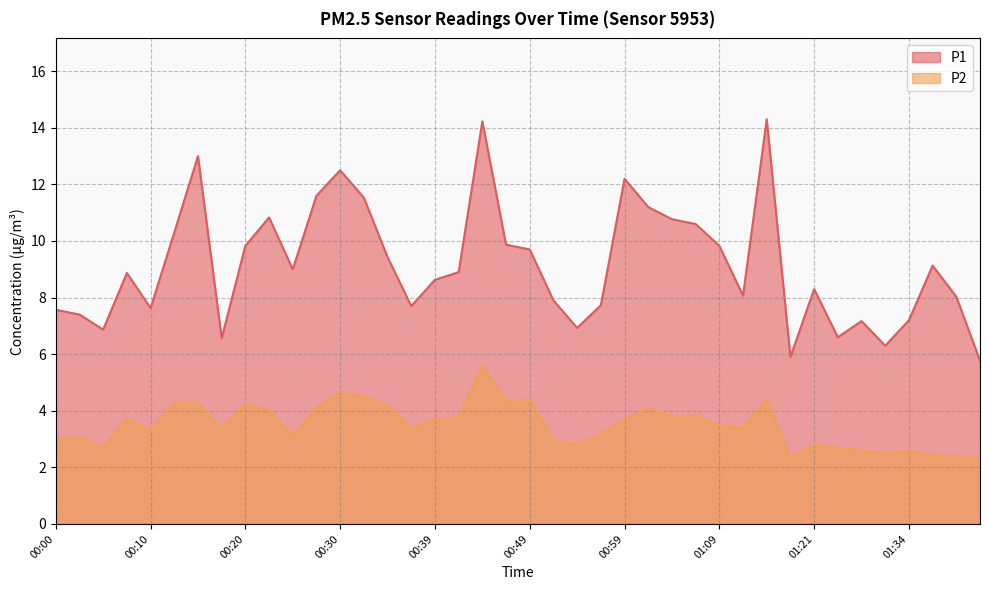

Between 00:22 and 00:56, which series saw the biggest shift?

P1